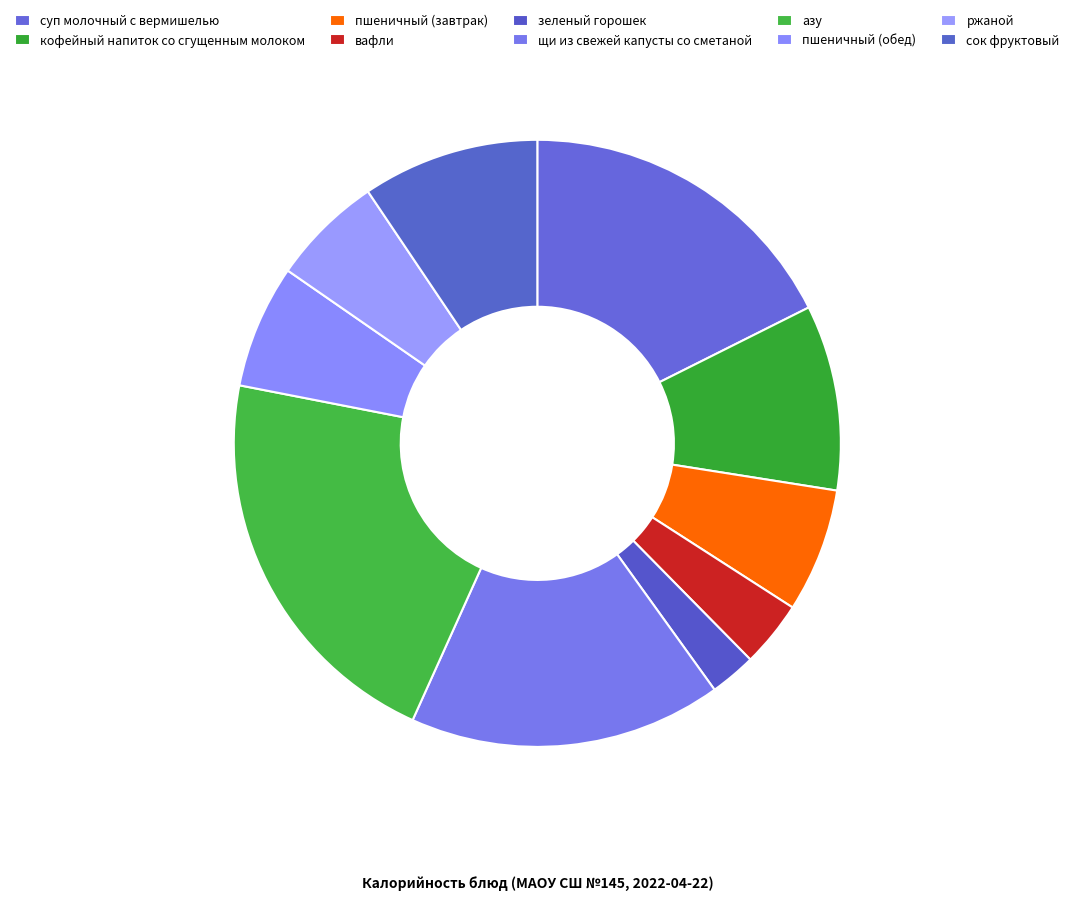

How many slices are in this pie chart?

10